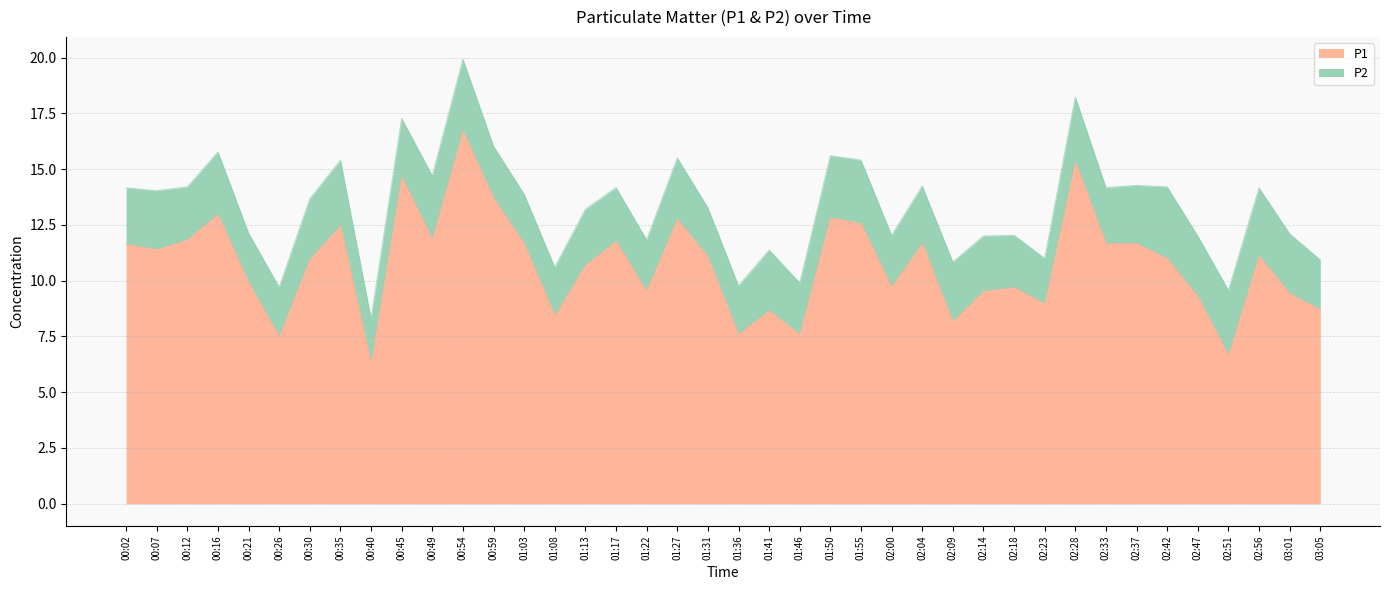

What is the greatest value displayed?

16.7